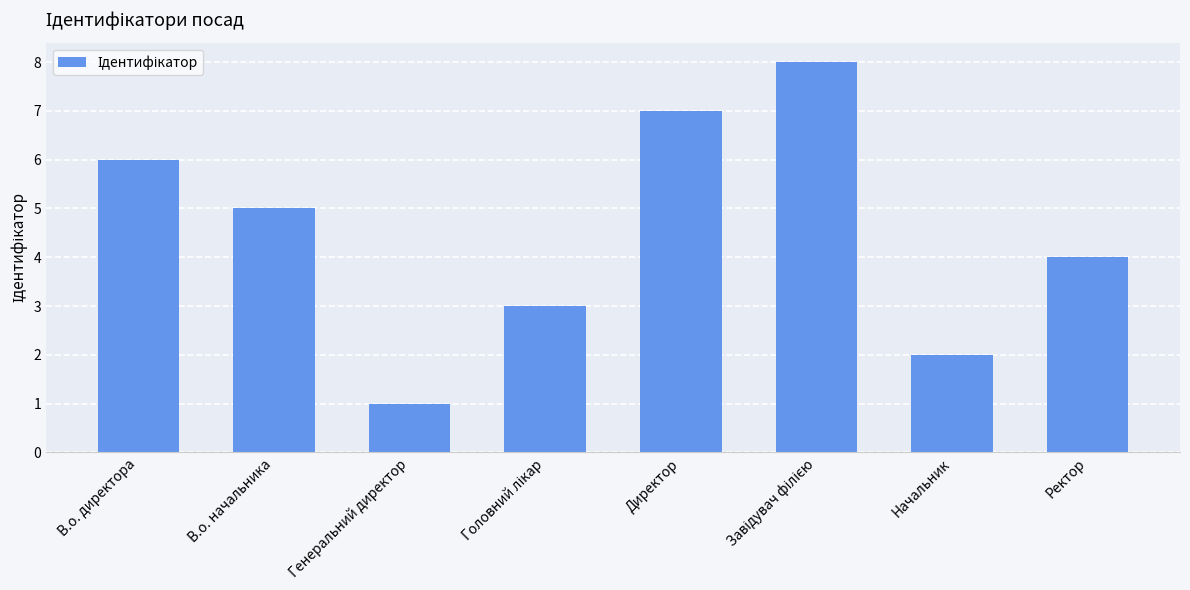

What is the sum of all values?

36